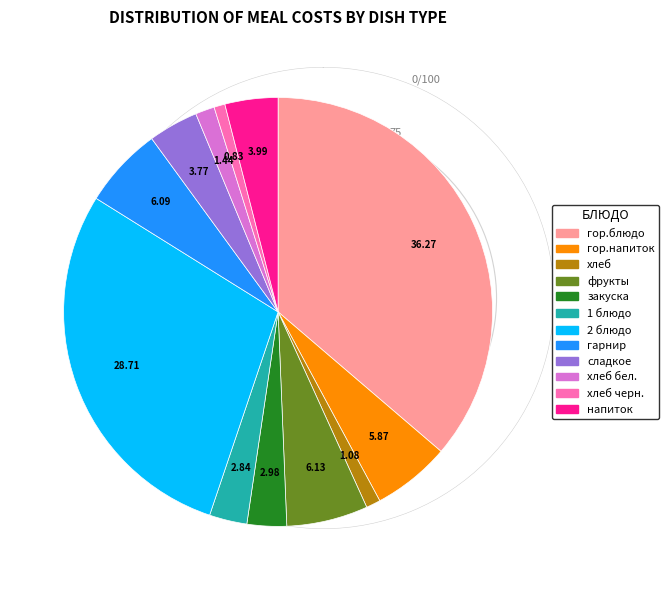

Does any single category account for the majority?

No